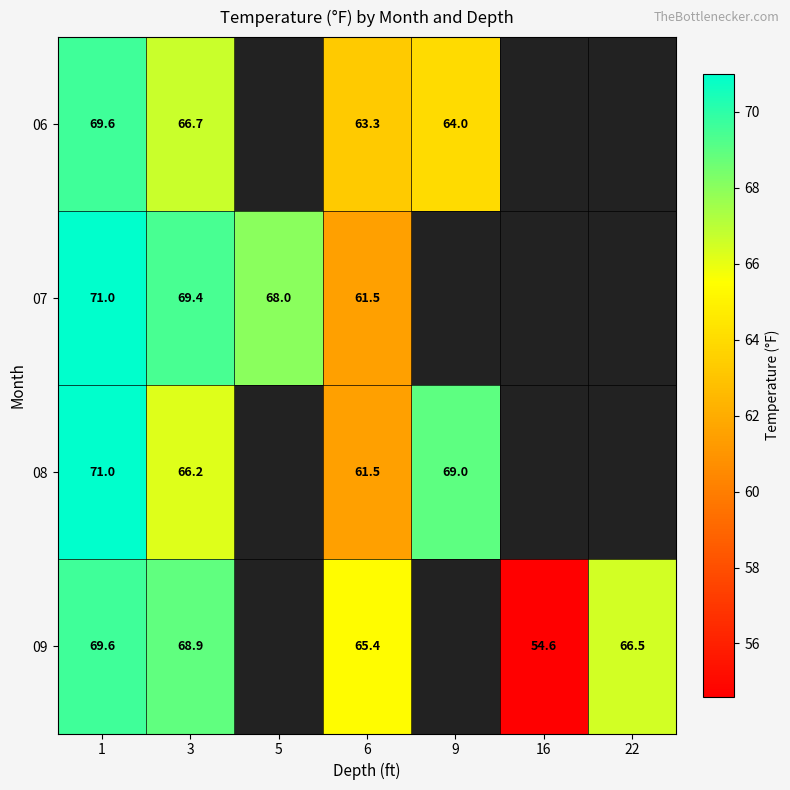

The value of 09 at 16 is 54.6. True or false?

True